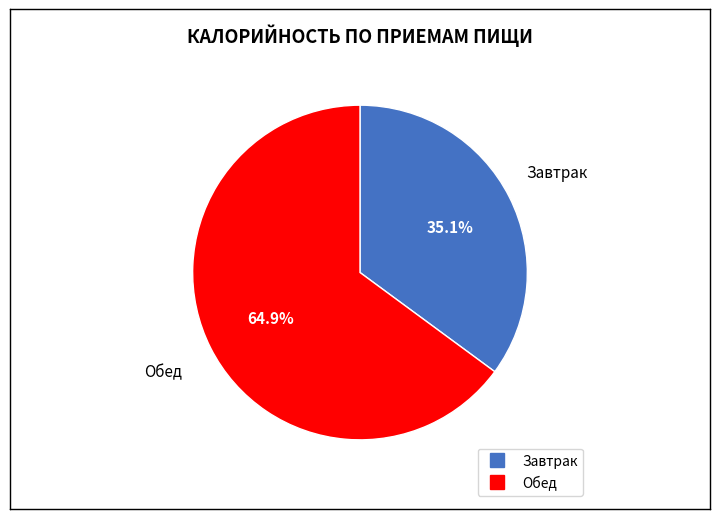

Is the sum of Завтрак and Обед greater than half?

Yes